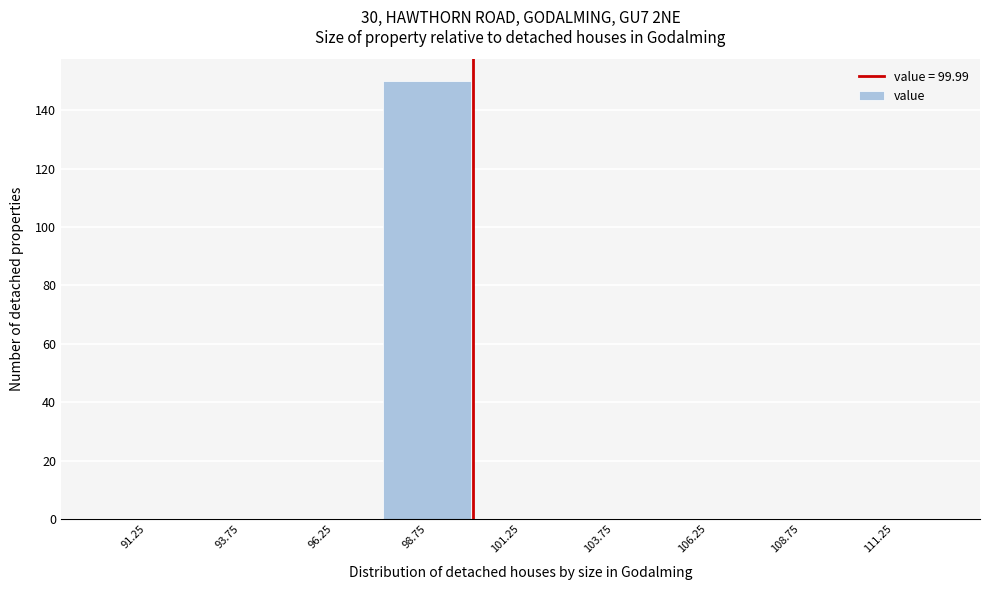

Reading left to right, transcribe this chart: for each bar, give the range it covers on the x-axis and its height. The values are not printed on the chart, so give them approximately, as read against the axis.

90.0 to 92.5: 0
92.5 to 95.0: 0
95.0 to 97.5: 0
97.5 to 100.0: 150
100.0 to 102.5: 0
102.5 to 105.0: 0
105.0 to 107.5: 0
107.5 to 110.0: 0
110.0 to 112.5: 0